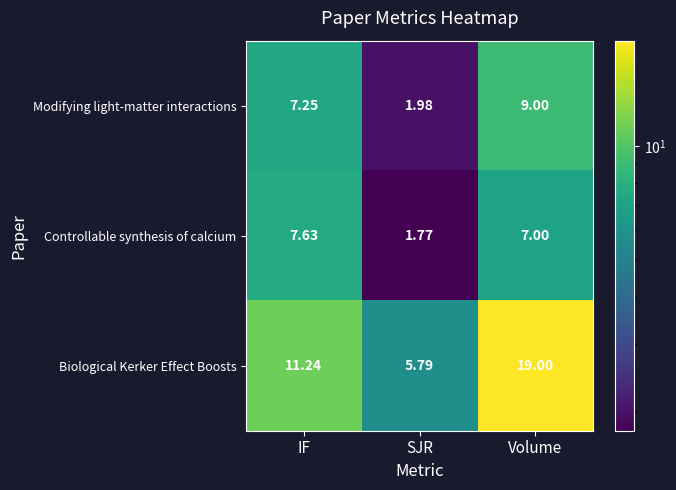

Which series has the largest total across all categories?

Biological Kerker Effect Boosts